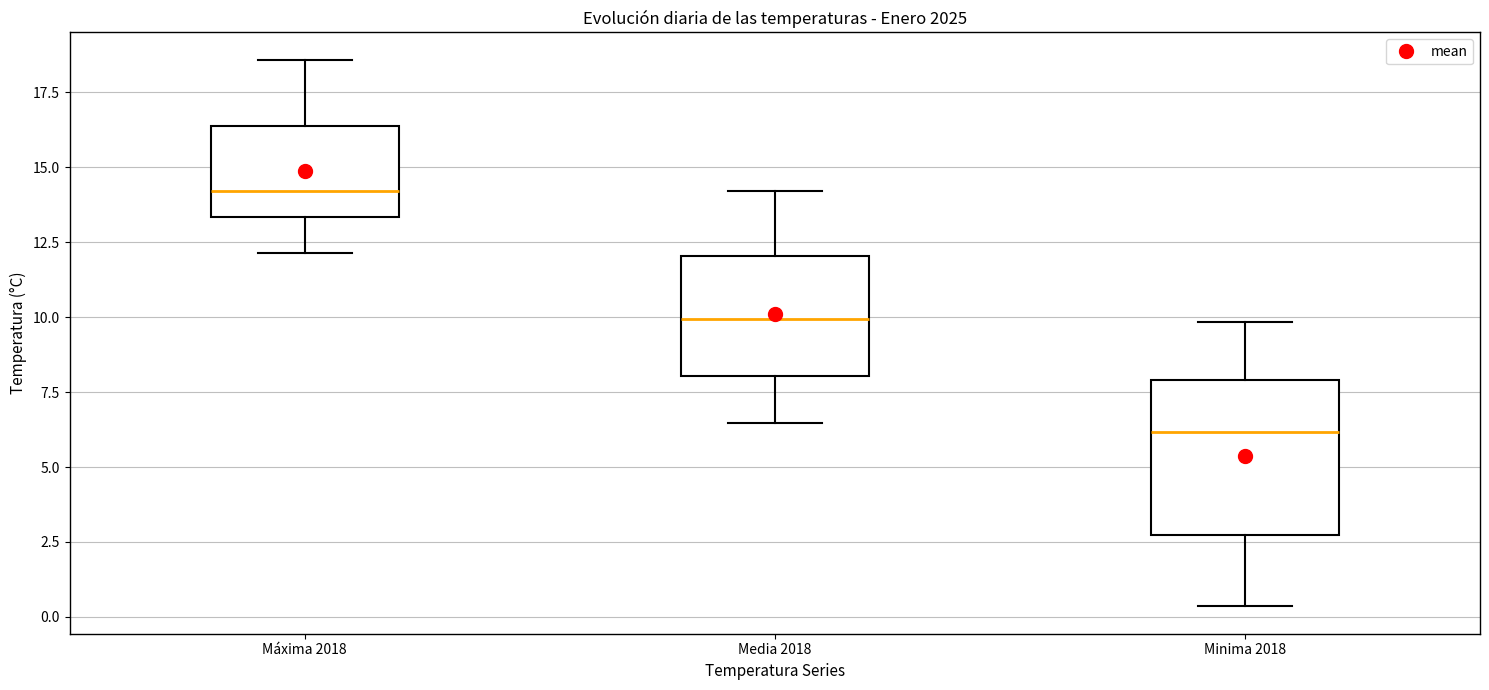

Reading left to right, transcribe this box plot: for each box, give where its median line is, the range the box spans, and where its two whiskers end, as read against the y-axis. The values are not printed on the chart, so give them approximately, as read against the axis.

Máxima 2018: median 14.0, box 13.5 to 16.5, whiskers 12.0 to 18.5
Media 2018: median 10.0, box 8.0 to 12.0, whiskers 6.5 to 14.0
Minima 2018: median 6.0, box 2.5 to 8.0, whiskers 0.5 to 10.0